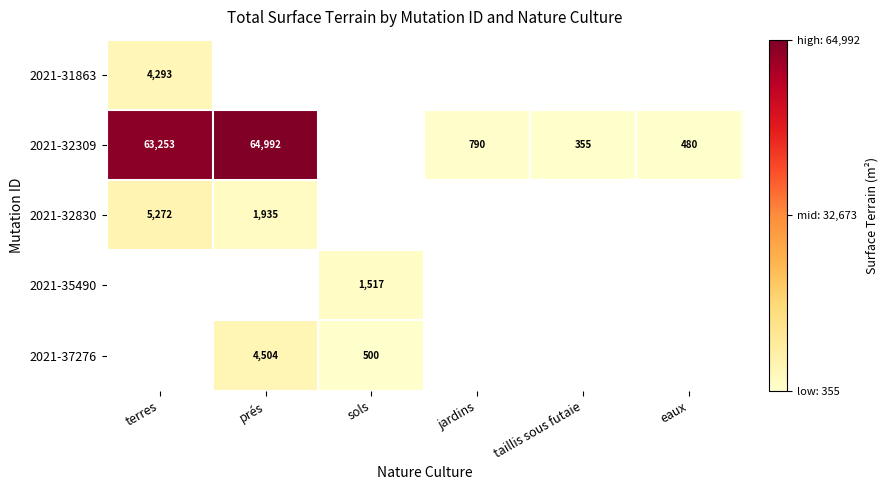

True or false: 2021-32309 has a value of 64992 at prés.

True